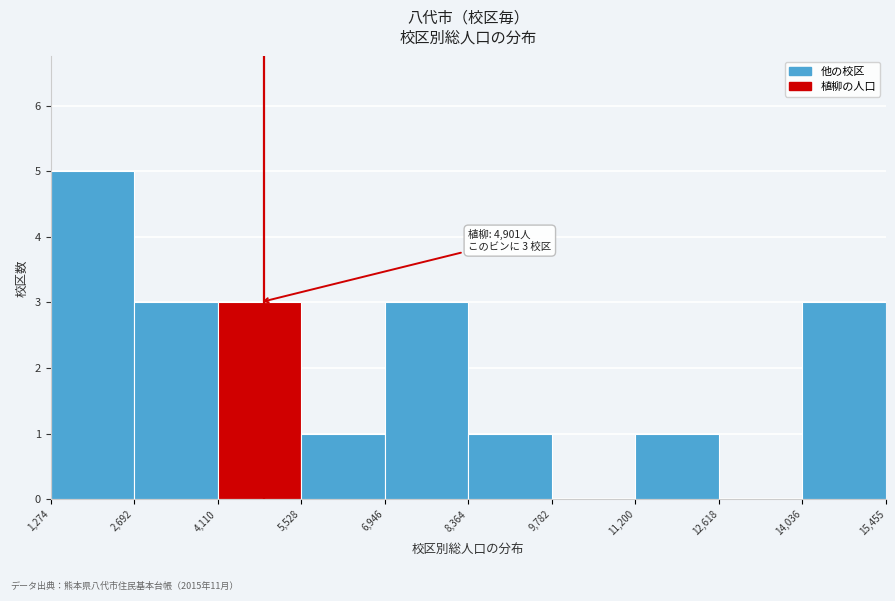

Which range on the x-axis has the tallest bar?

1,274 to 2,692